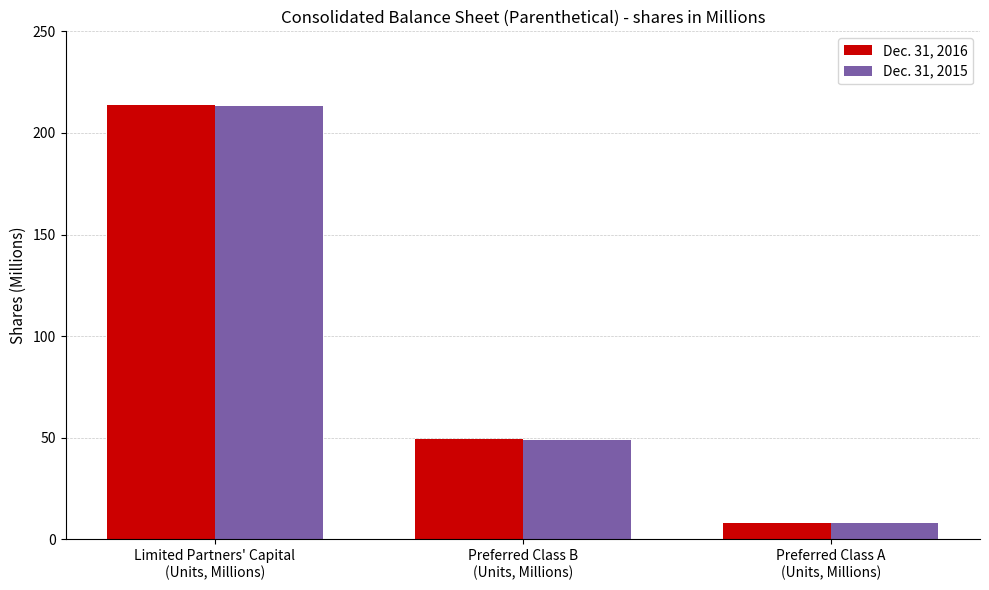

How many values in the Dec. 31, 2015 series exceed 48?

2